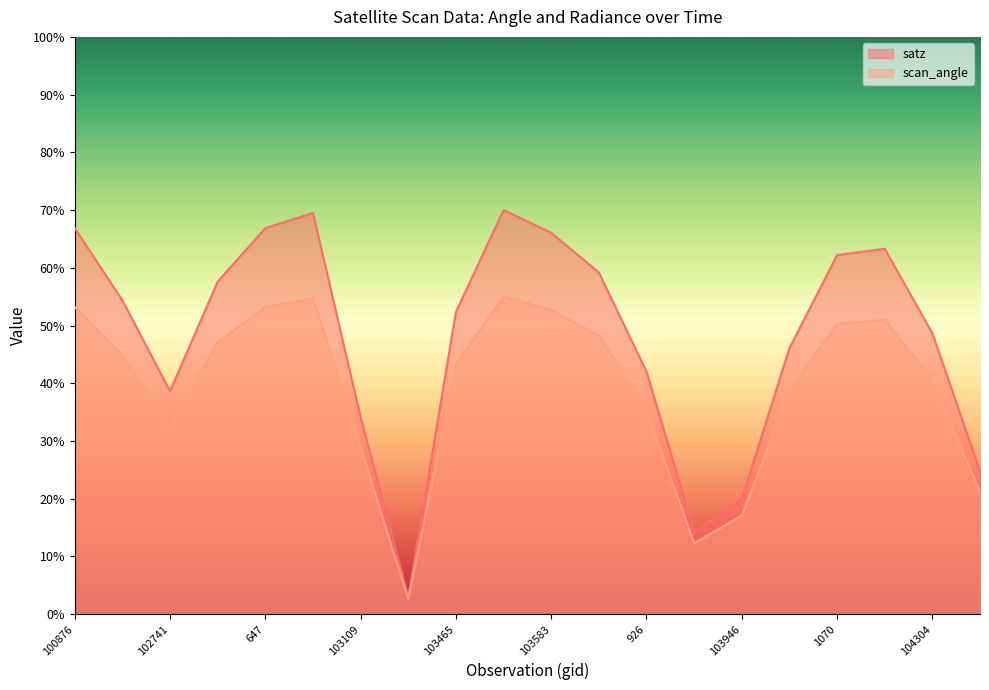

Which series has the largest total across all categories?

satz